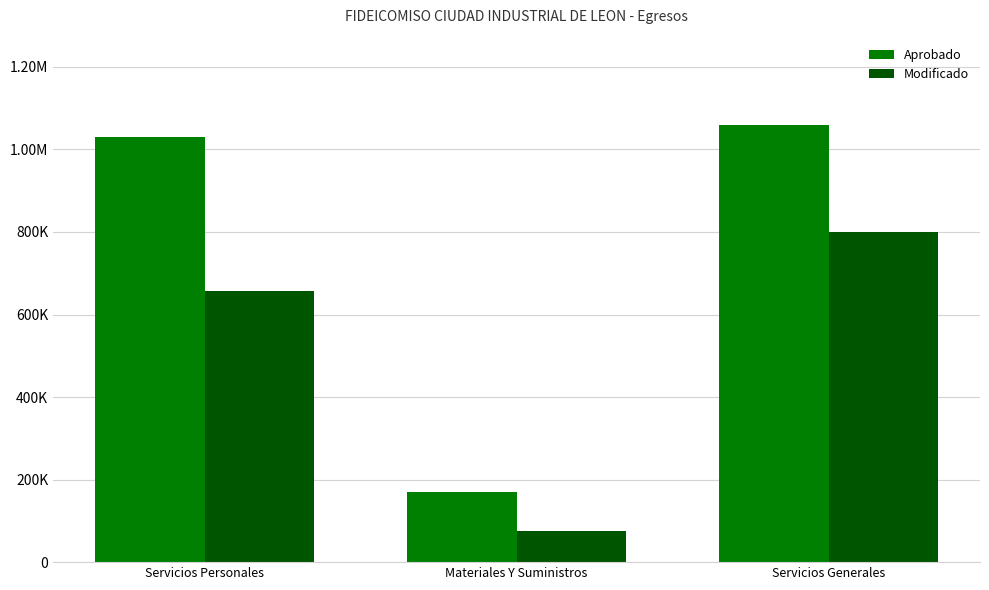

What are all the series names shown in the legend?

Aprobado, Modificado